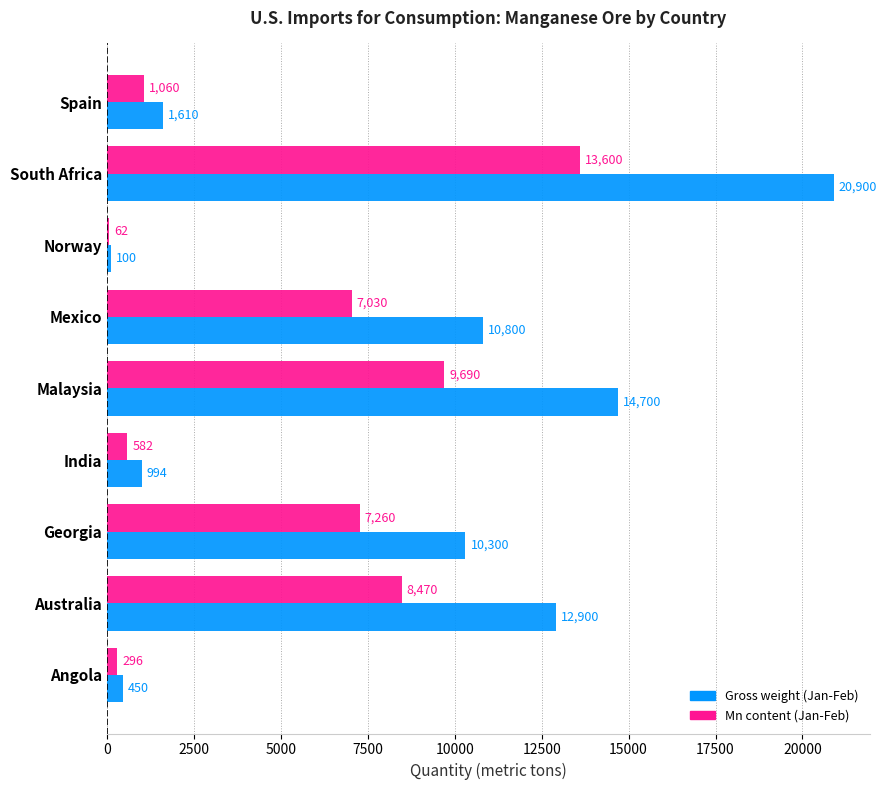

The value of Gross weight (Jan-Feb) at Norway is 100. True or false?

True